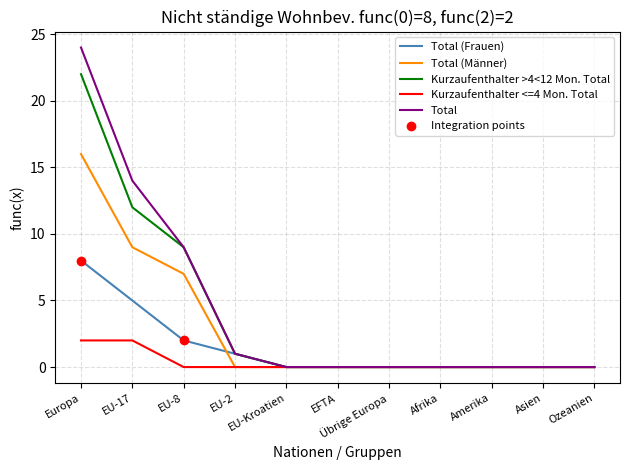

Which series has the largest range (max minus min)?

Total